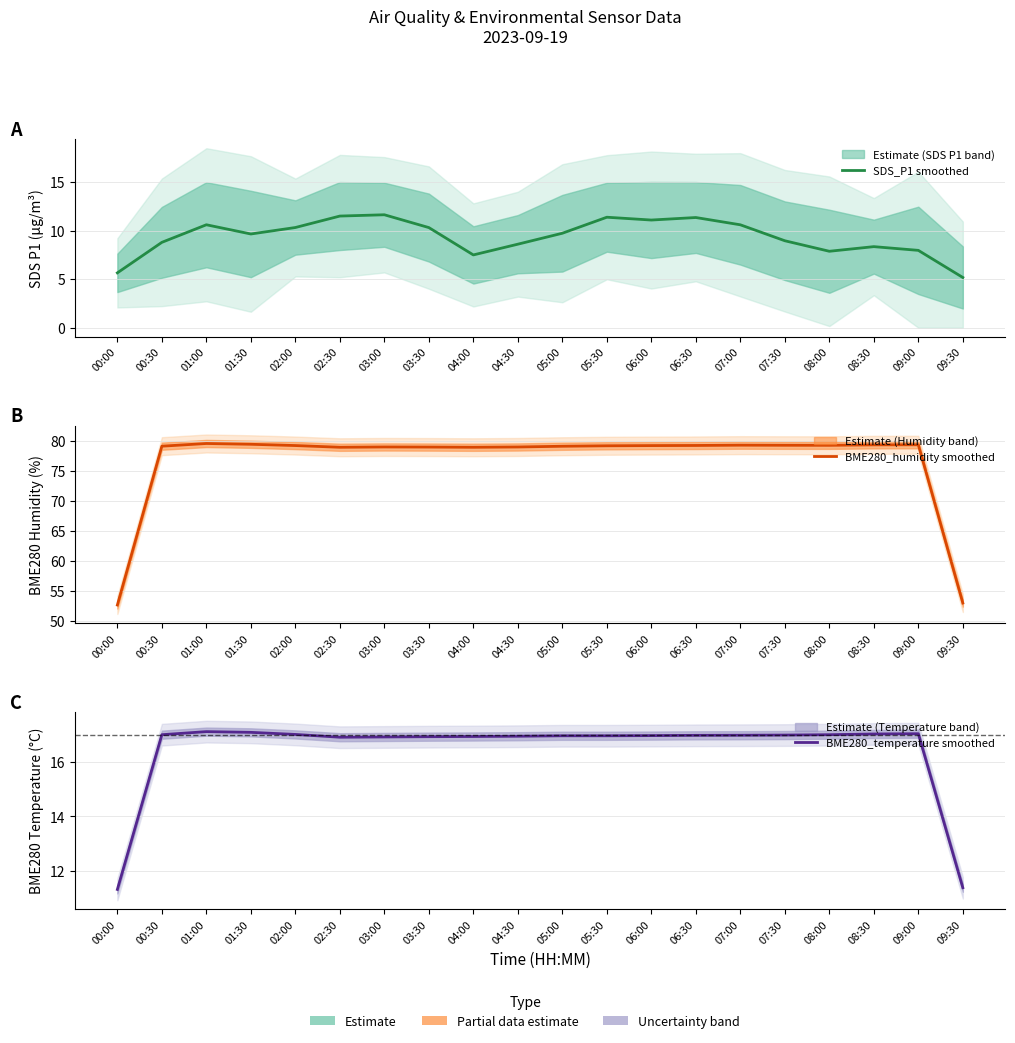

True or false: SDS_P1 smoothed has a value of 5.2 at 09:30.

True